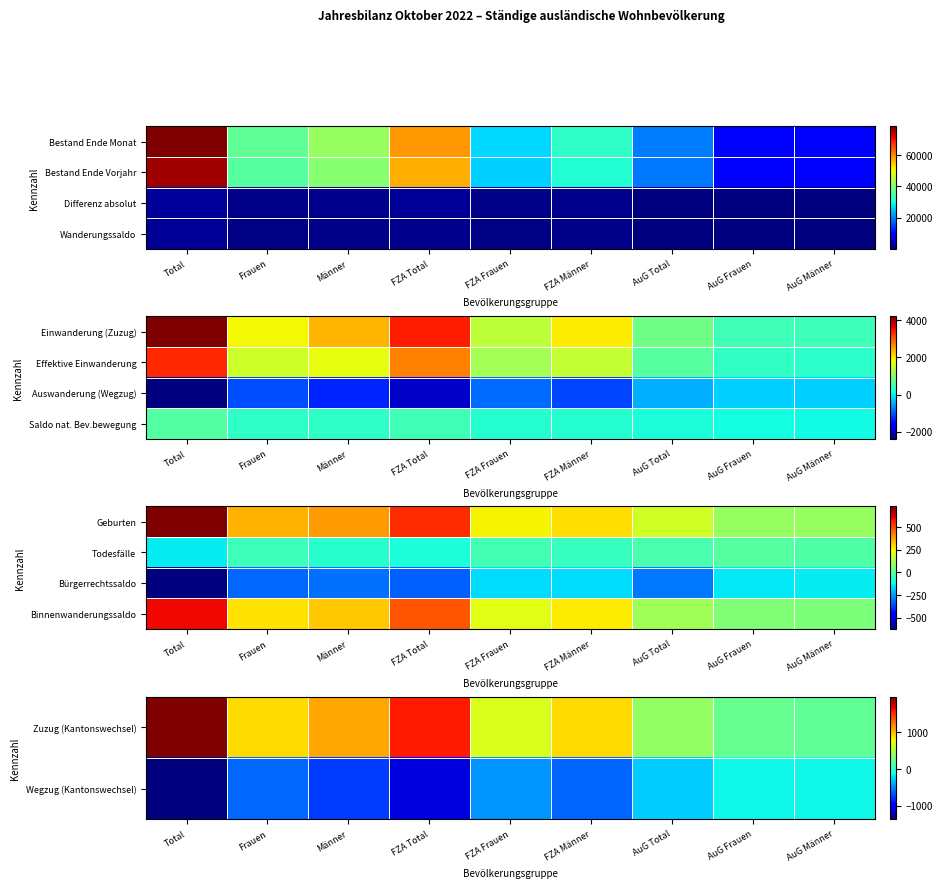

Which series has the largest range (max minus min)?

Zuzug (Kantonswechsel)